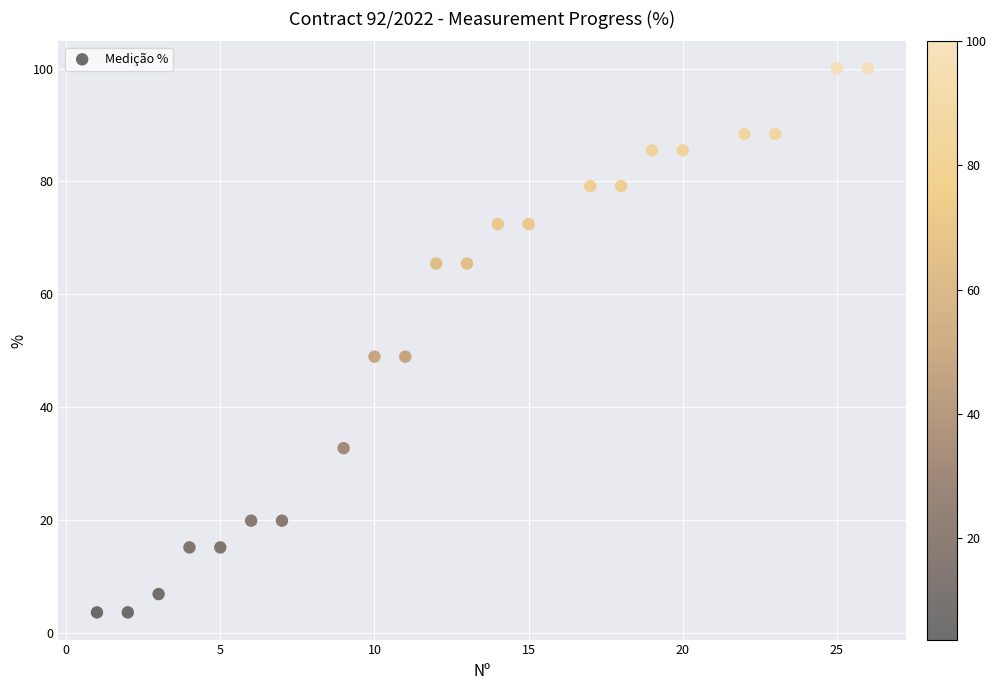

What is the range of X values (max minus min)?

25.0